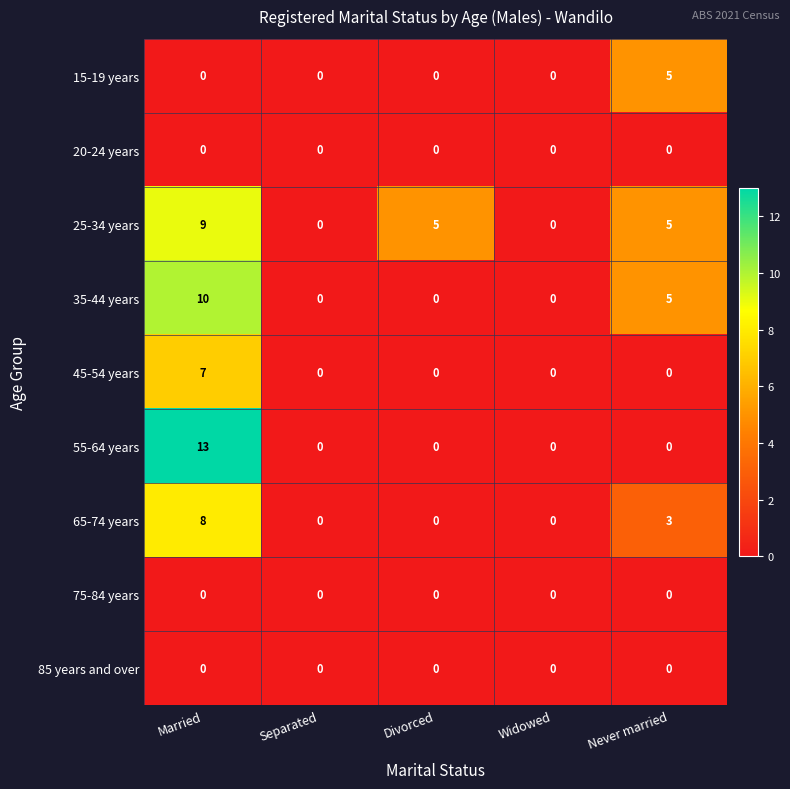

At which category does the chart reach its peak across all series?

Married